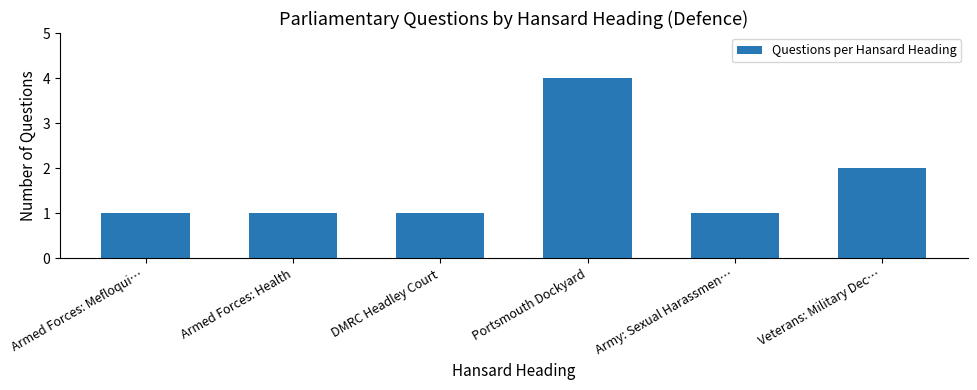

What is the average value?

2